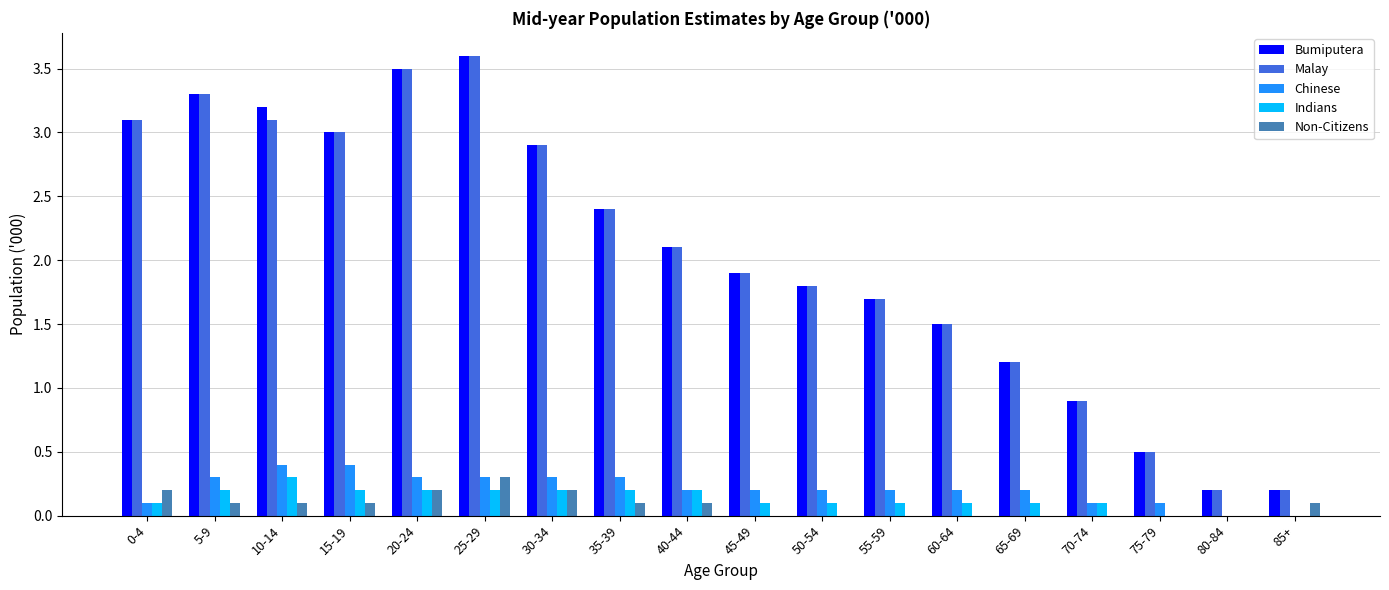

Does the chart contain stacked bars?

No